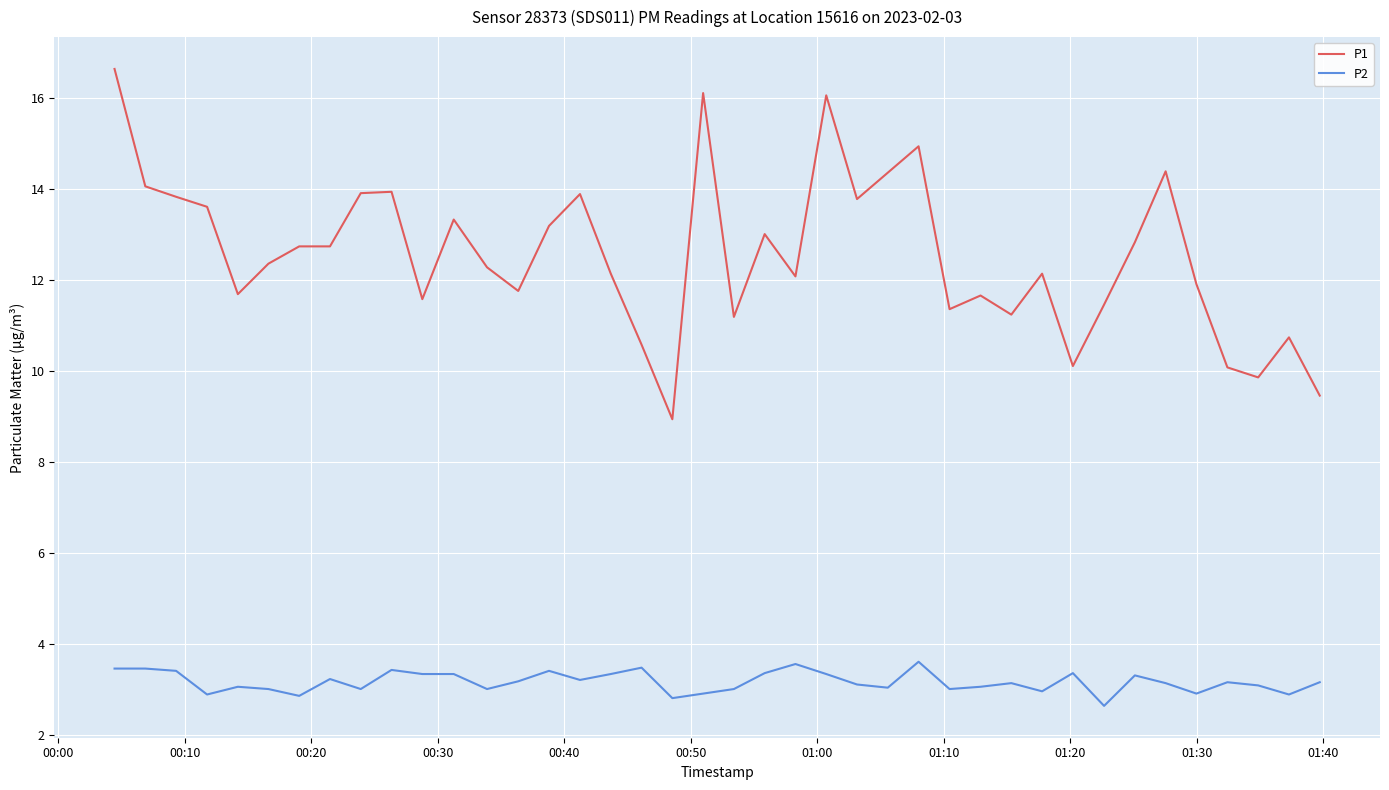

List the series in order of their overall mean, lowest first.

P2, P1